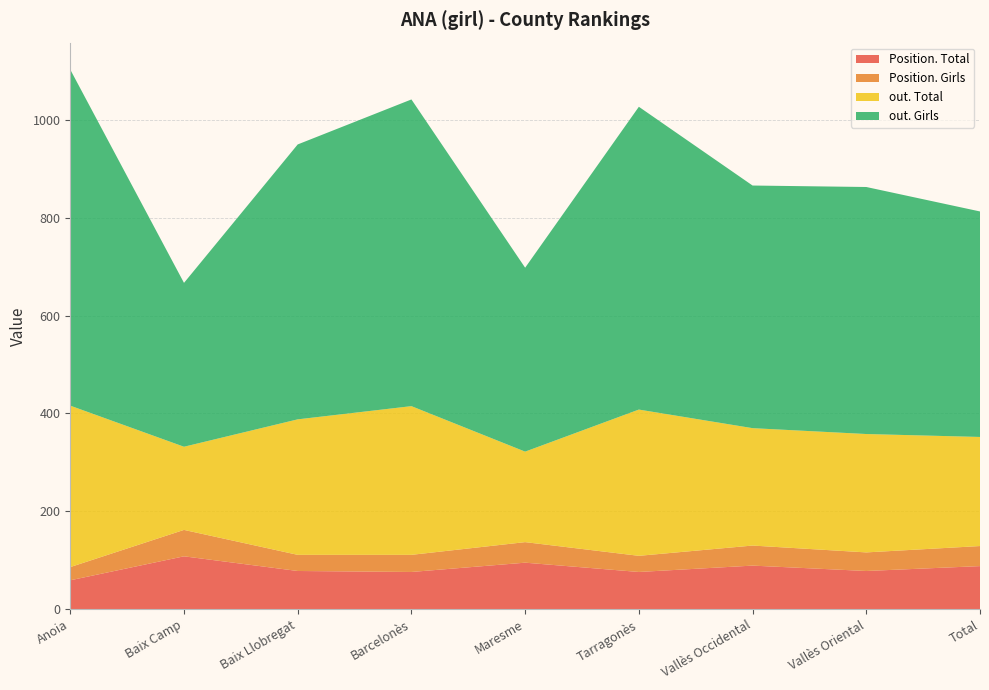

Reading right to left, what are all the values shown in this chart?

Position. Total: Total=88	Vallès Oriental=78	Vallès Occidental=89	Tarragonès=76	Maresme=95	Barcelonès=76	Baix Llobregat=78	Baix Camp=108	Anoia=59
Position. Girls: Total=41	Vallès Oriental=38	Vallès Occidental=41	Tarragonès=33	Maresme=42	Barcelonès=35	Baix Llobregat=33	Baix Camp=54	Anoia=27
out. Total: Total=223	Vallès Oriental=242	Vallès Occidental=240	Tarragonès=299	Maresme=185	Barcelonès=304	Baix Llobregat=277	Baix Camp=170	Anoia=330
out. Girls: Total=461	Vallès Oriental=505	Vallès Occidental=496	Tarragonès=619	Maresme=376	Barcelonès=627	Baix Llobregat=562	Baix Camp=335	Anoia=687